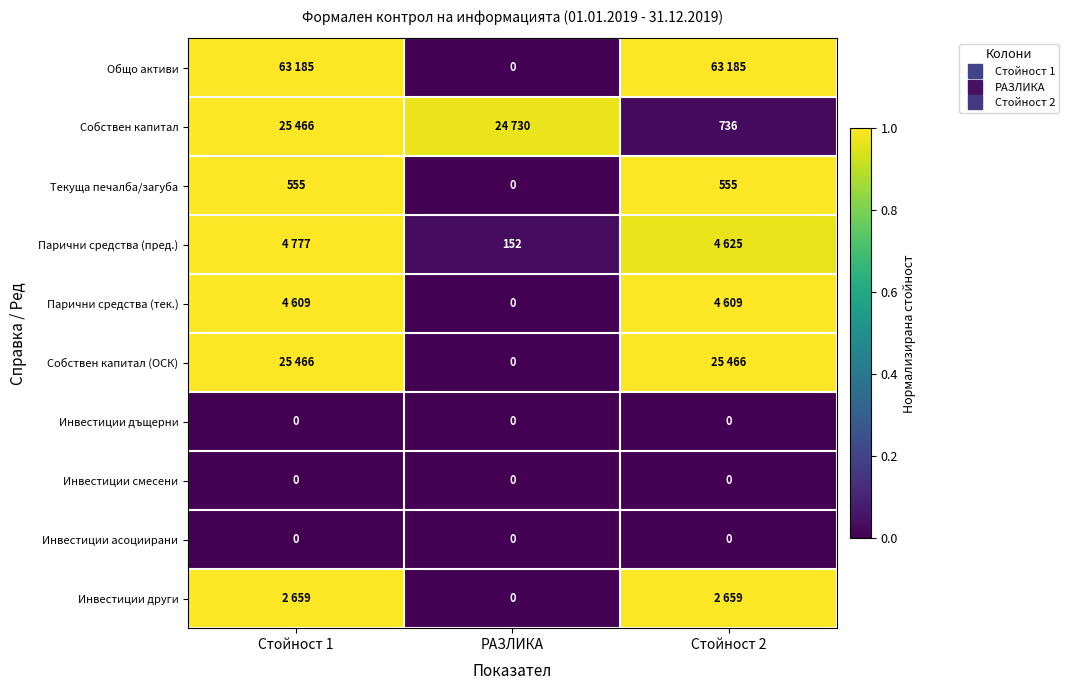

Is it true that Парични средства (тек.) equals 1.0 at Стойност 1?

True